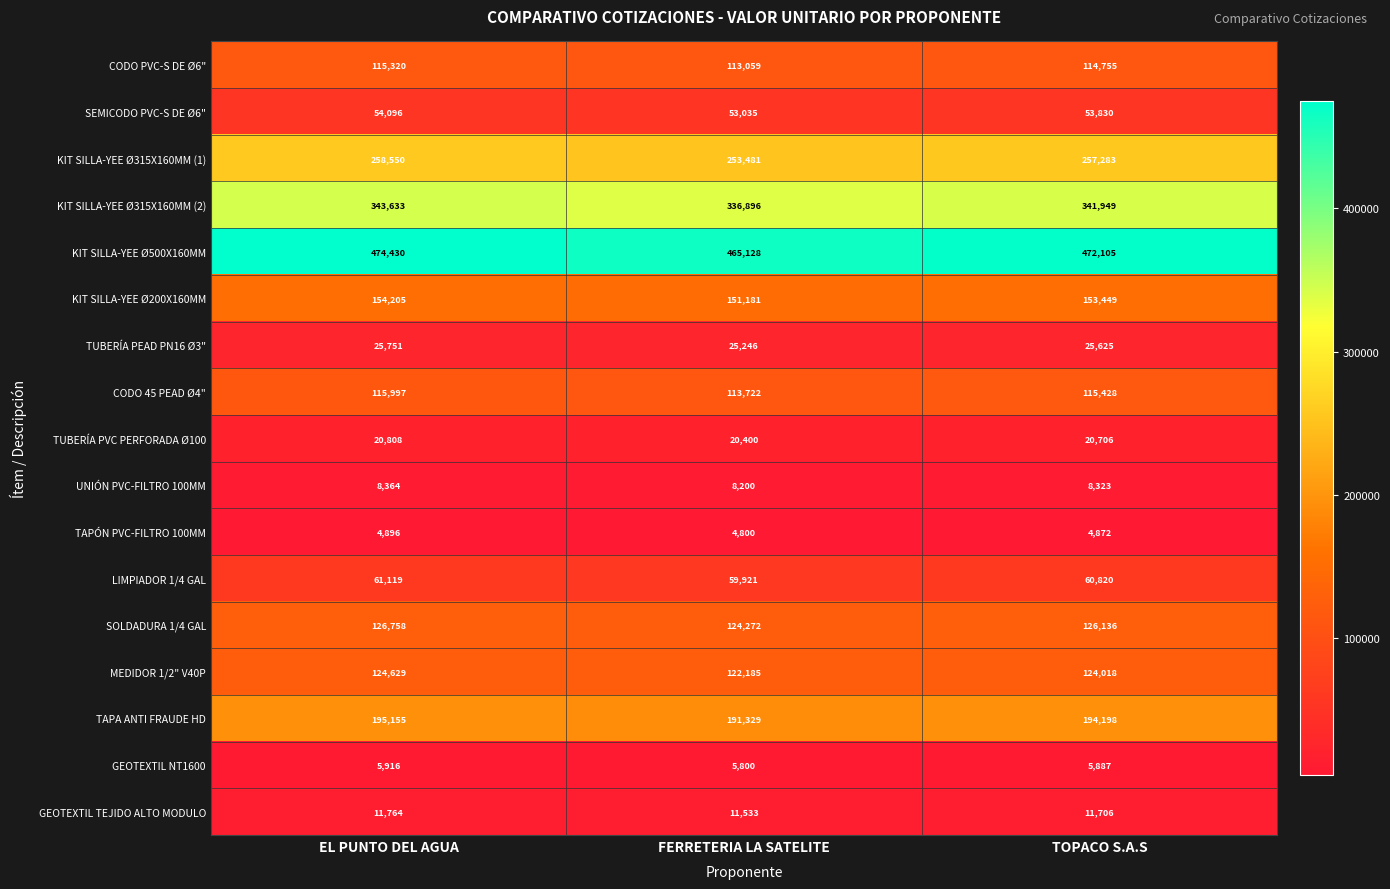

True or false: CODO PVC-S DE Ø6" has a value of 47508 at EL PUNTO DEL AGUA.

False